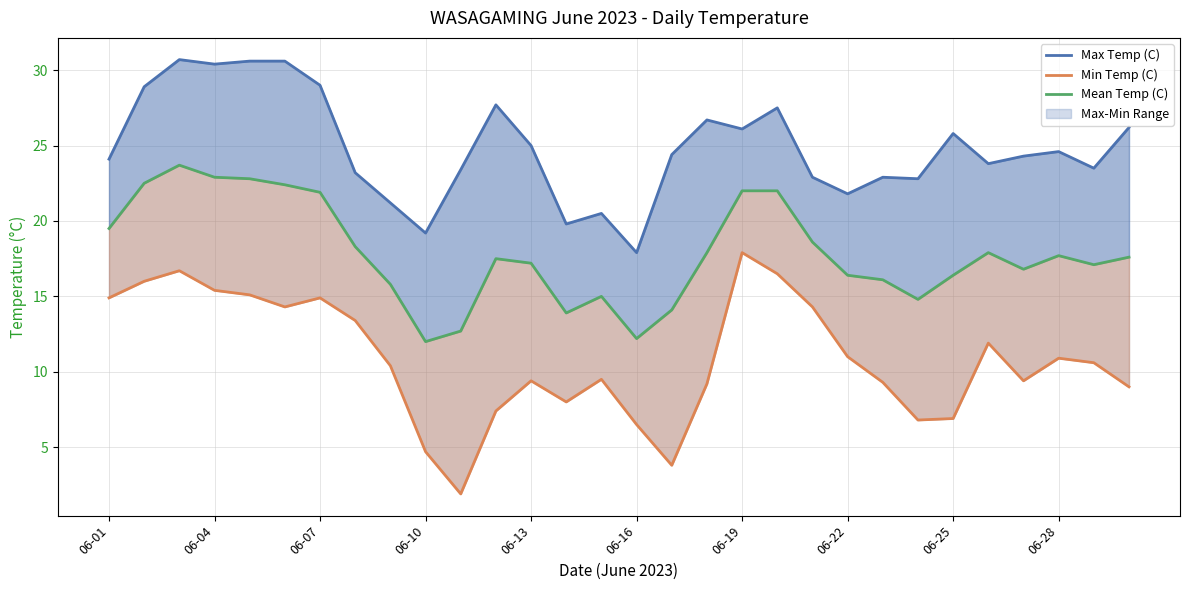

True or false: Min Temp (C) has a value of 2.4 at 25.

False